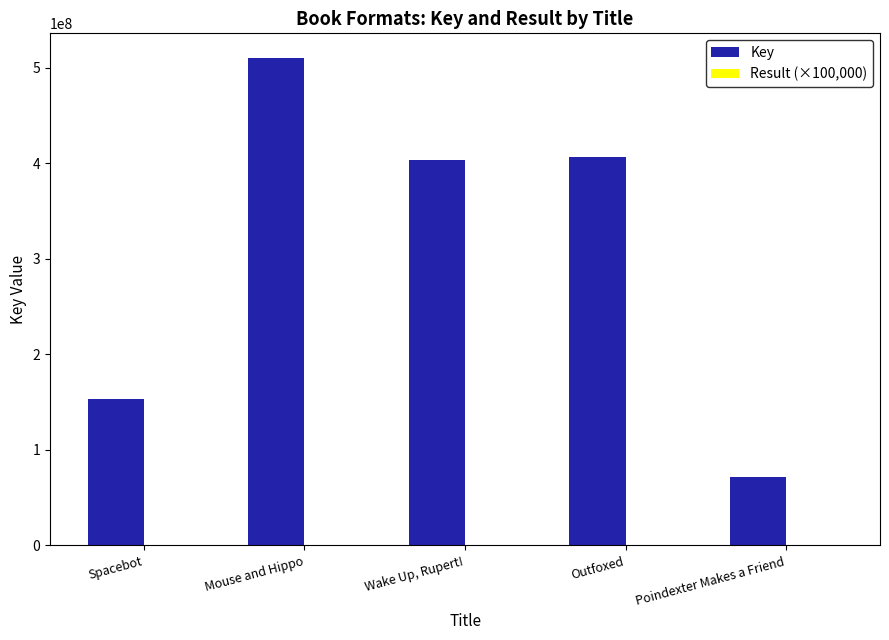

Which series has the largest total across all categories?

Key